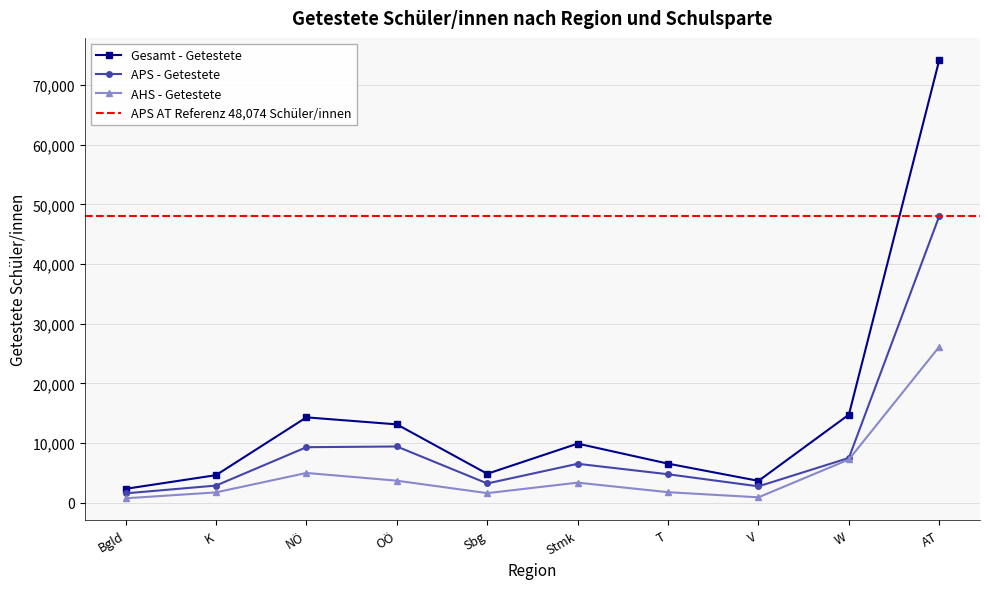

What is the difference between the highest and lowest values at NÖ?

9320